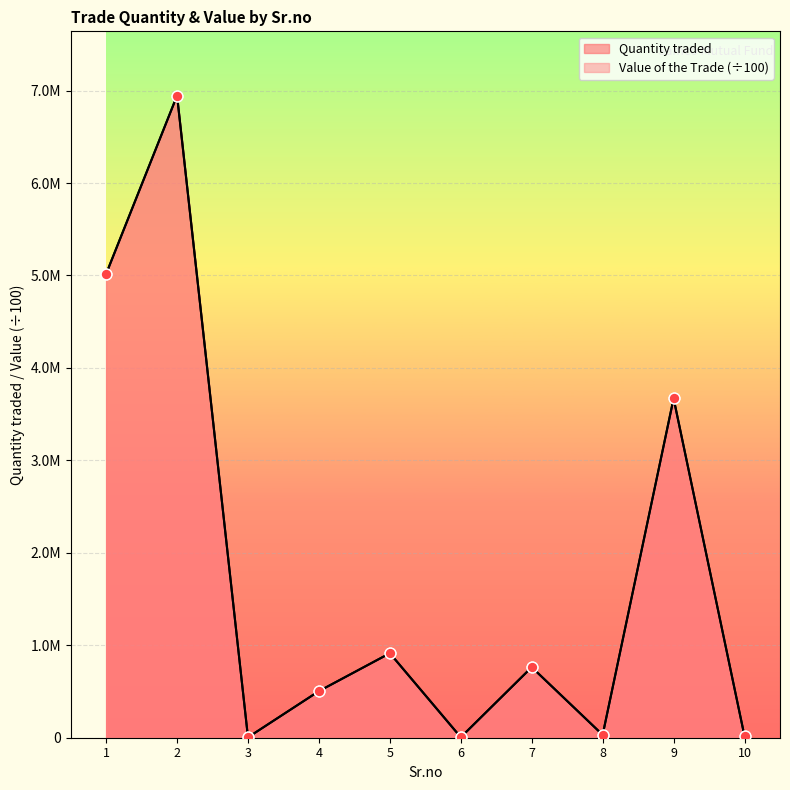

What is the total value across all series at 3?

7999.3